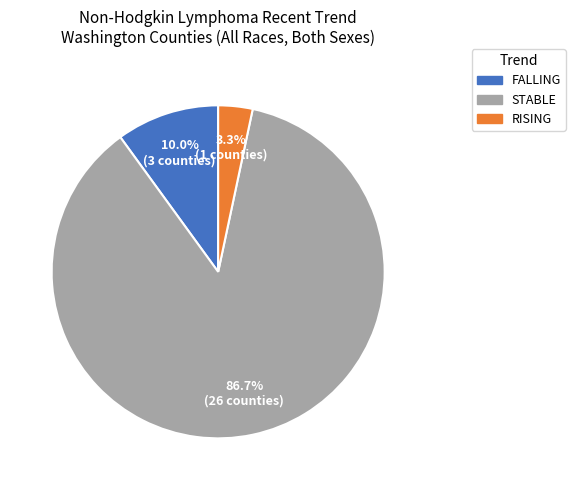

Is there any slice that represents more than half of the pie?

Yes